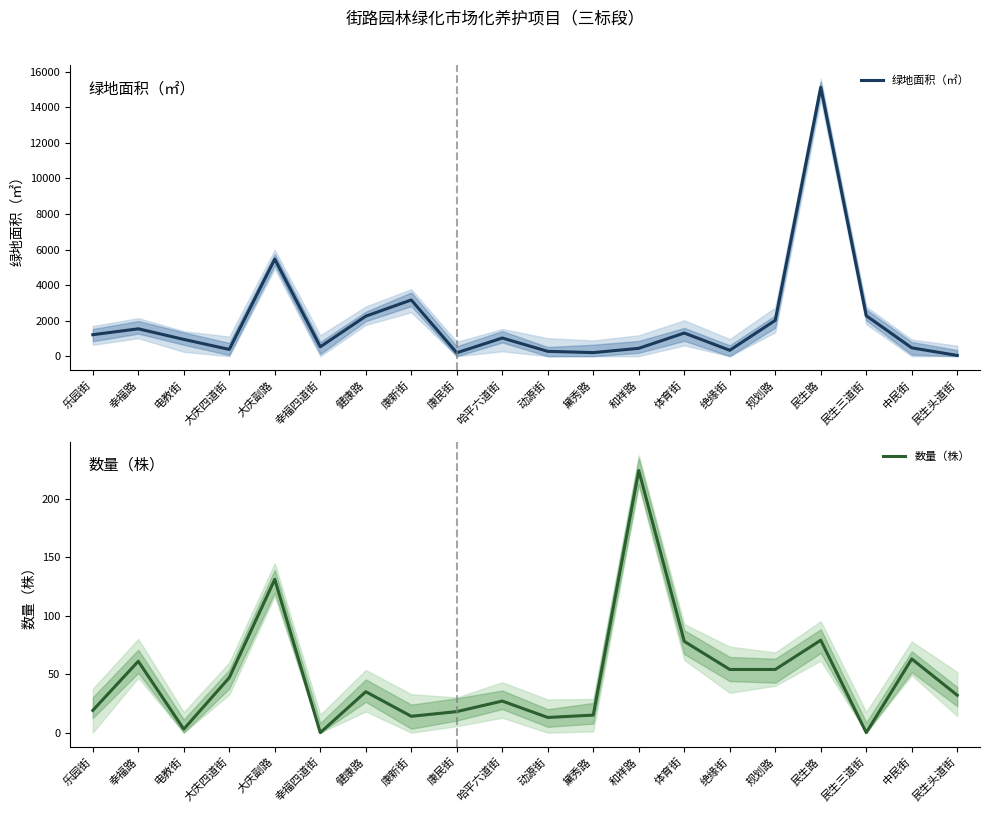

What is the average value of the 绿地面积（㎡） series?

1958